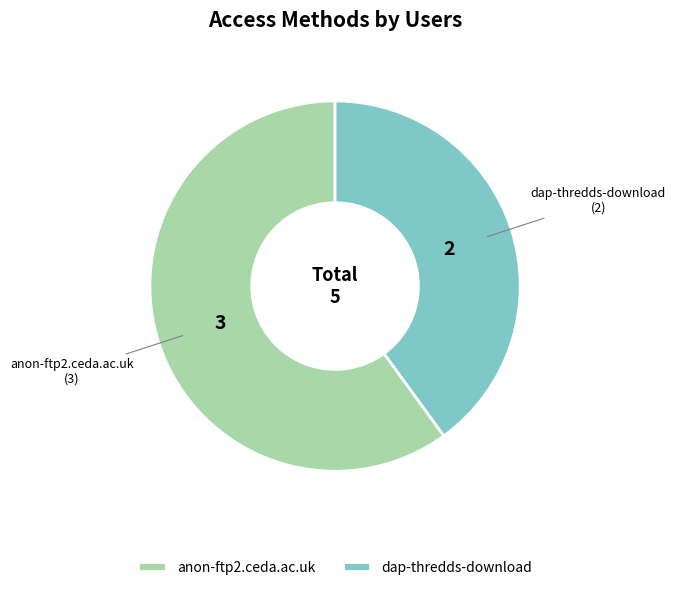

Rank the categories by value from highest to lowest.

anon-ftp2.ceda.ac.uk, dap-thredds-download